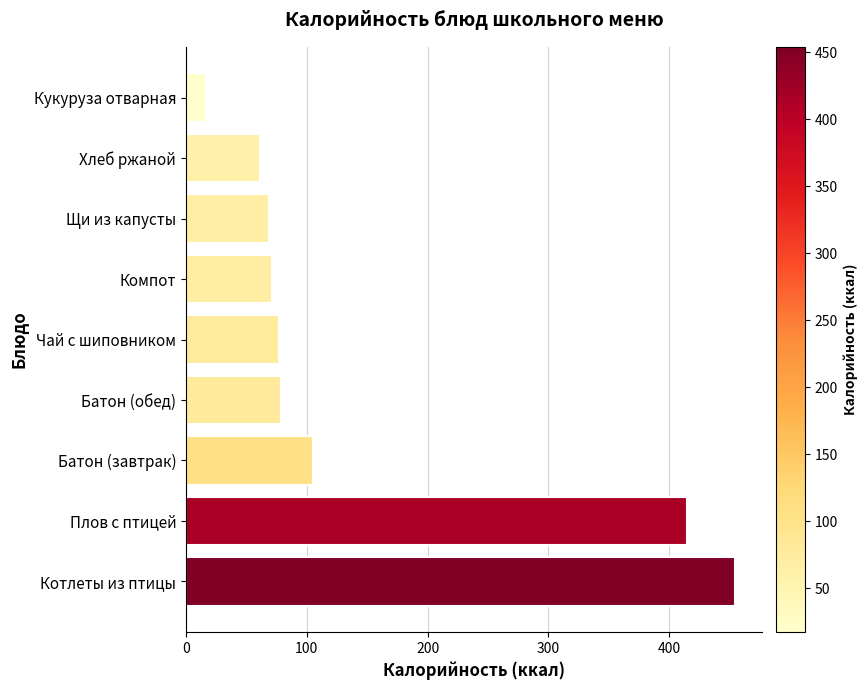

What is the change in value from Батон (обед) to Щи из капусты?

-10